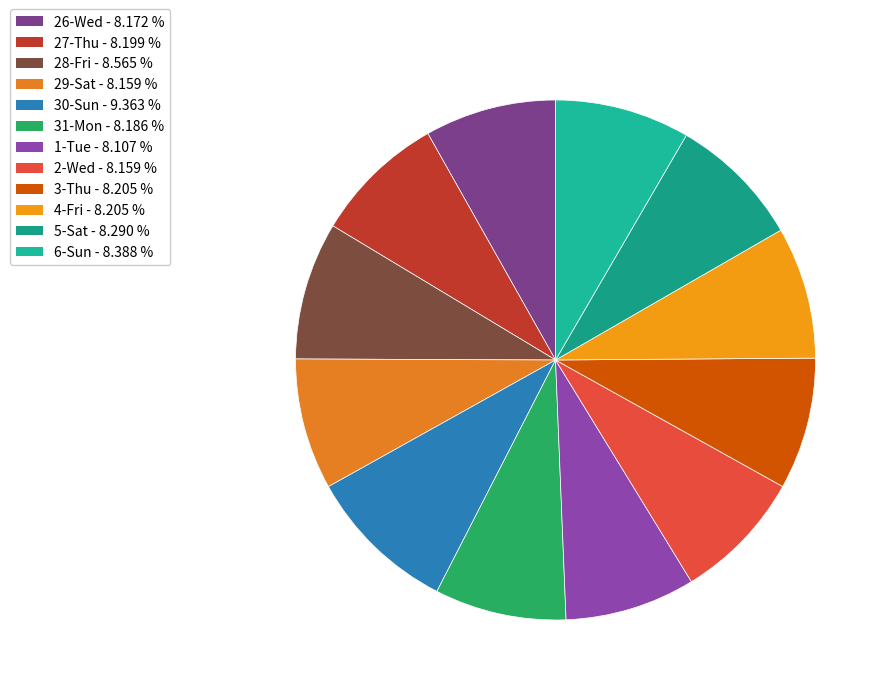

To the nearest percent, what is the combined percentage of 31-Mon and 26-Wed?

16%